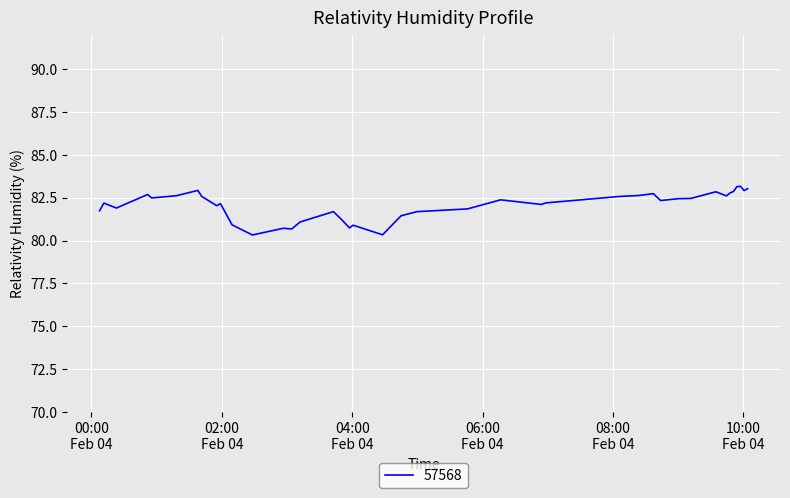

What is the maximum value shown in the chart?

83.2